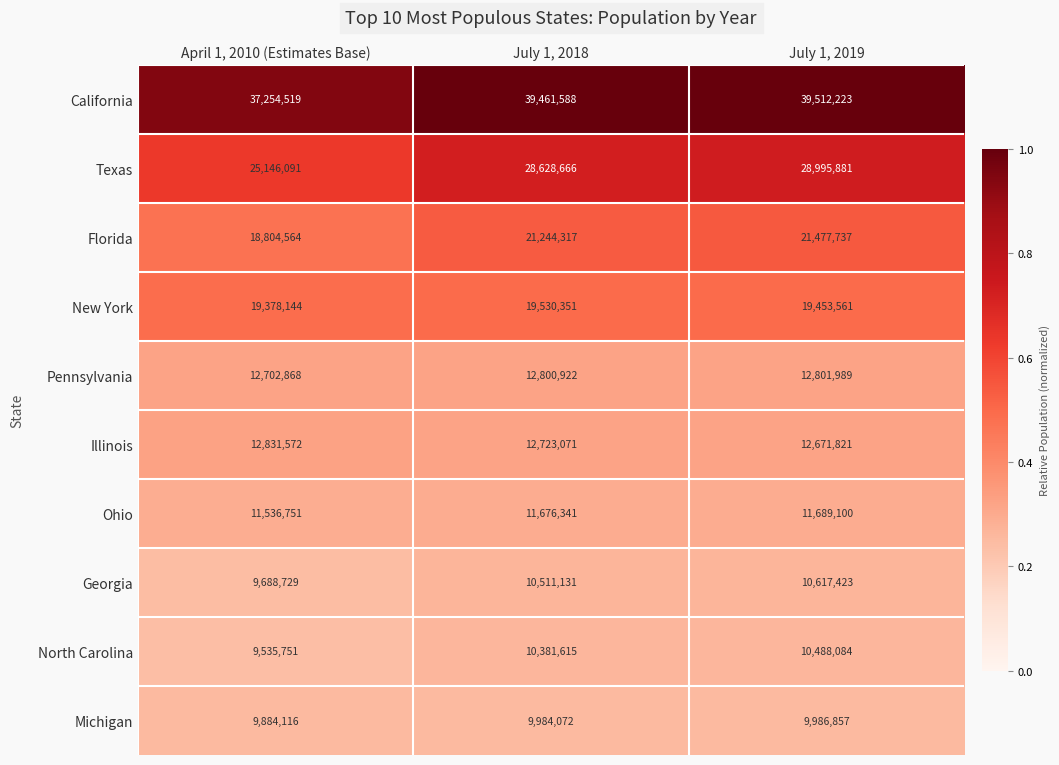

What is the total value across all series at July 1, 2019?

177694676